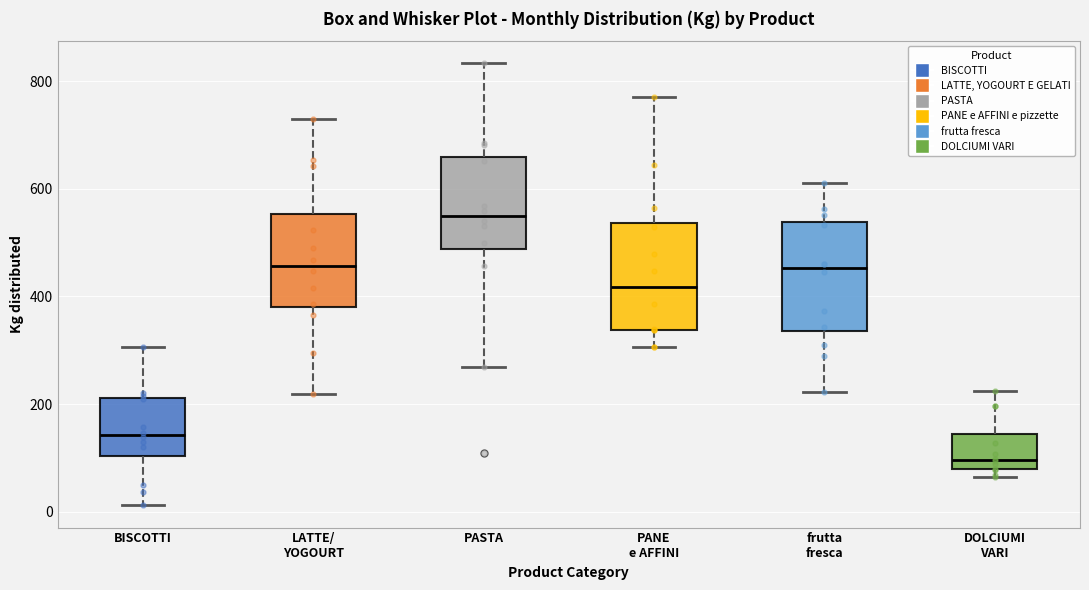

Reading left to right, read every box against the y-axis: the position of its median line, the range the box covers, and the ends of its whiskers. The values are not printed on the chart, so give them approximately, as read against the axis.

BISCOTTI: median 140, box 100 to 220, whiskers 20 to 300
LATTE/ YOGOURT: median 460, box 380 to 560, whiskers 220 to 720
PASTA: median 540, box 480 to 660, whiskers 260 to 840
PANE e AFFINI: median 420, box 340 to 540, whiskers 300 to 780
frutta fresca: median 460, box 340 to 540, whiskers 220 to 620
DOLCIUMI VARI: median 100, box 80 to 140, whiskers 60 to 220